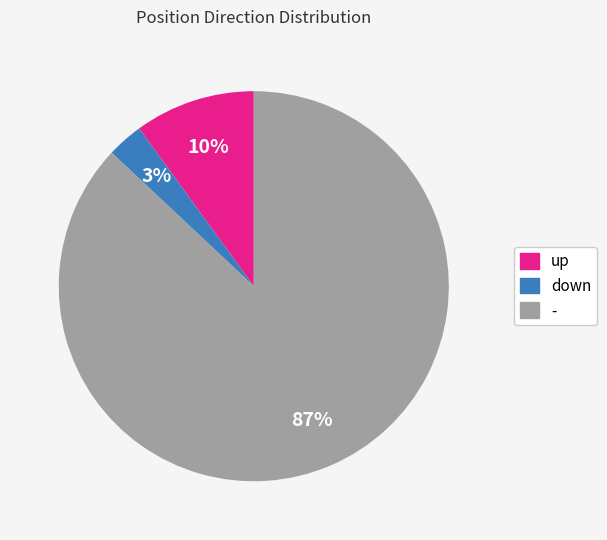

Is - the majority of the pie?

Yes